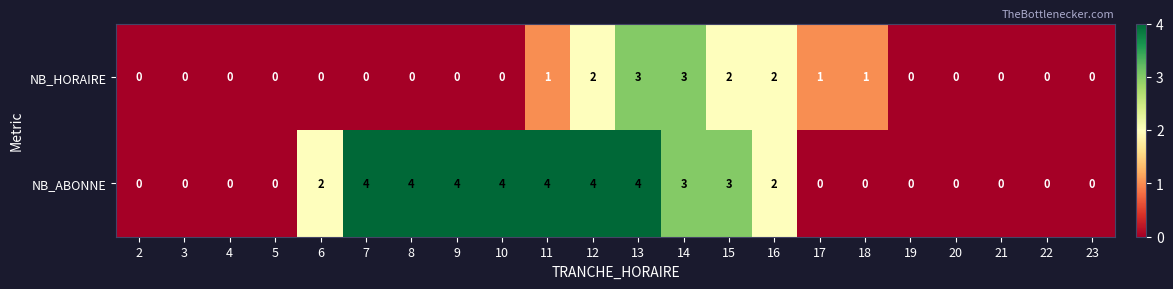

Which series has the largest total across all categories?

NB_ABONNE